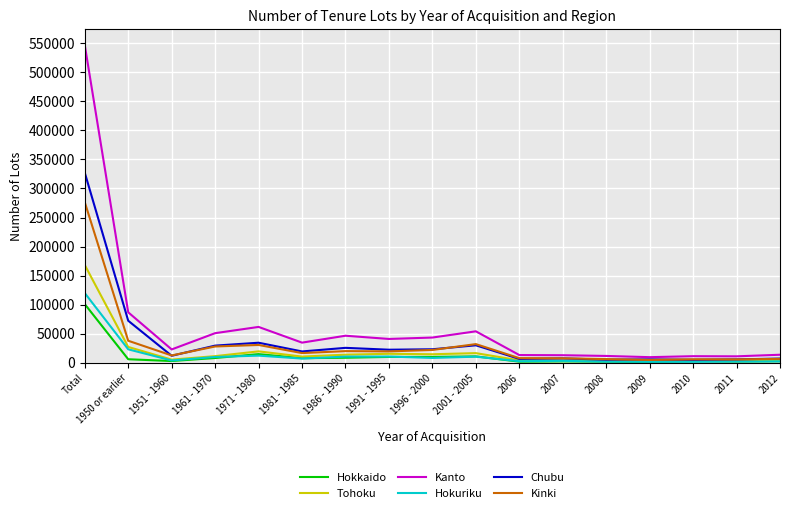

Where does the Tohoku series first go above 10890?

Total